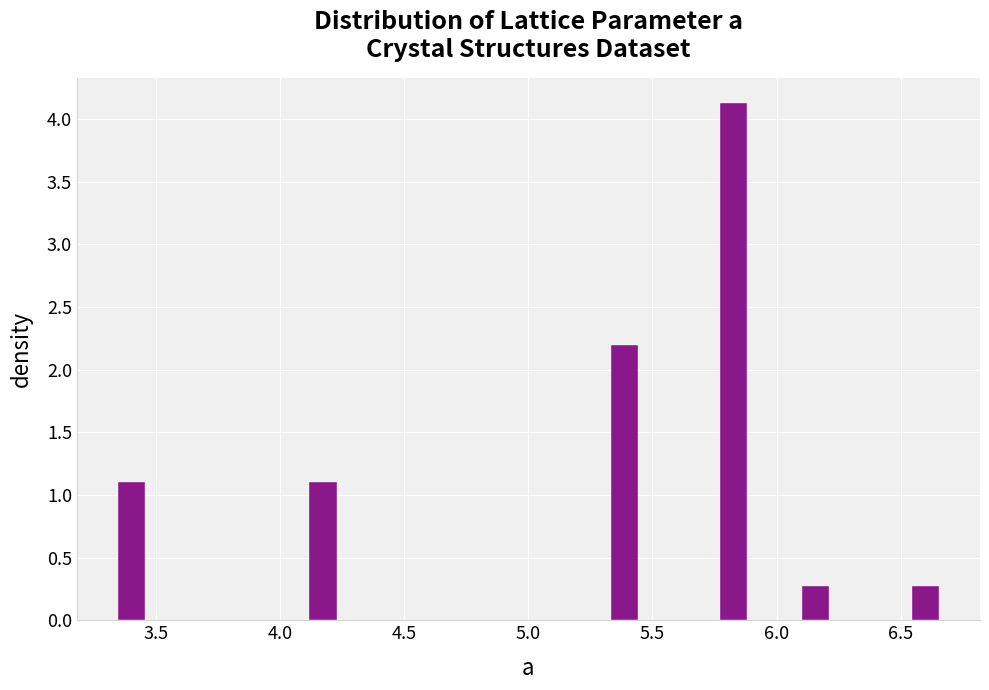

Read against the x-axis, roughly where is the centre of the tallest bar?

5.85